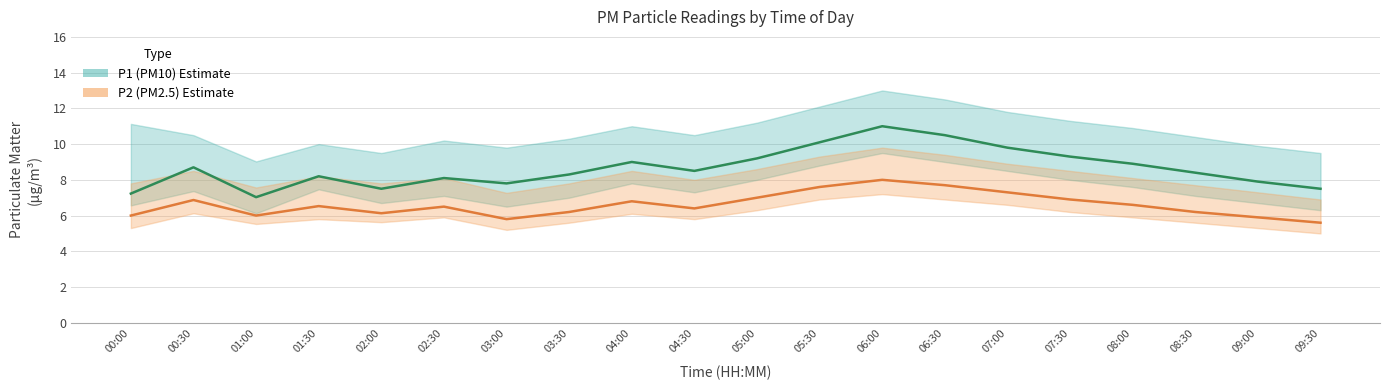

True or false: P2 (PM2.5) and P1 (PM10) cross at least once.

False